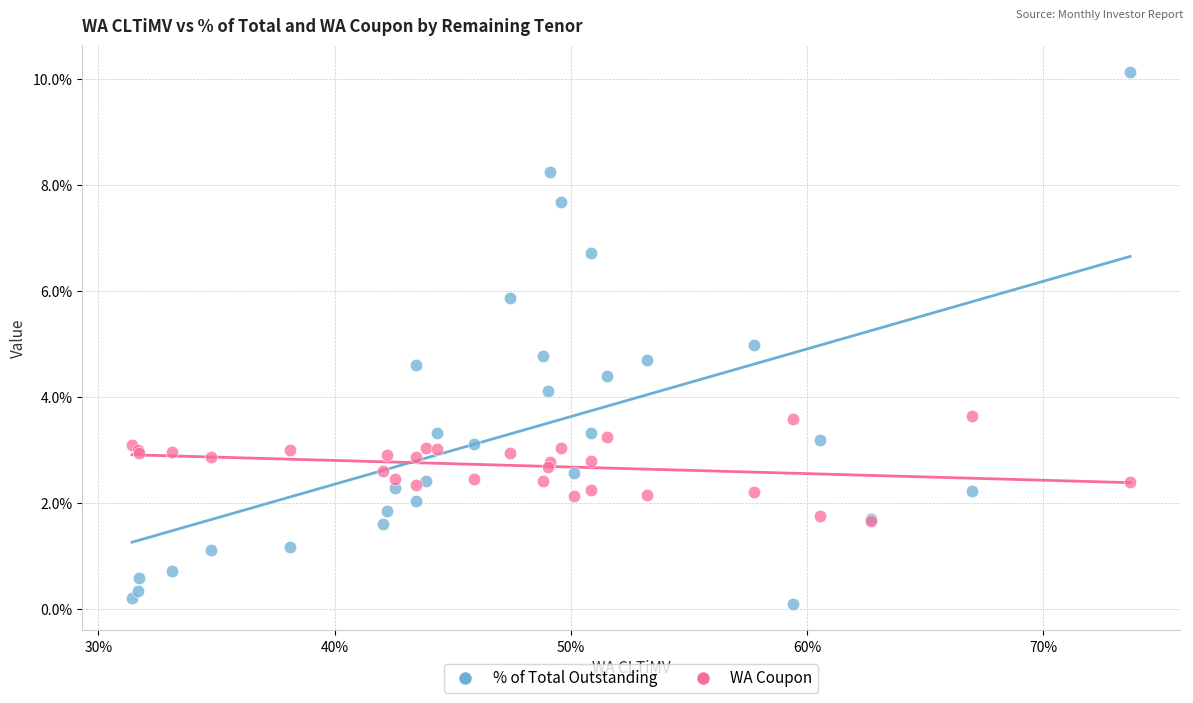

What are all the series names shown in the legend?

% of Total Outstanding, WA Coupon